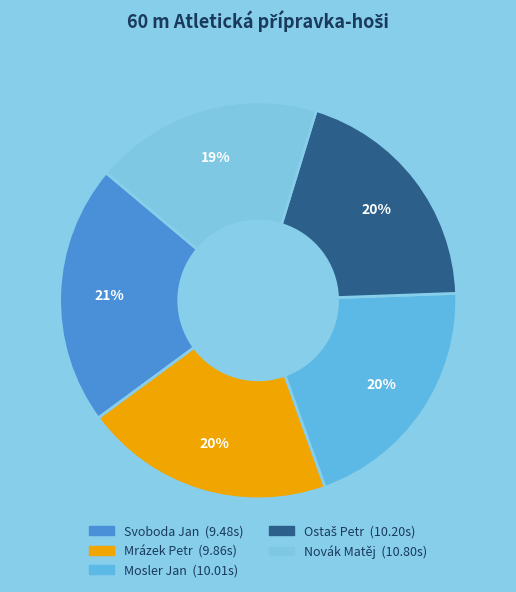

Count the number of slices in the pie.

5